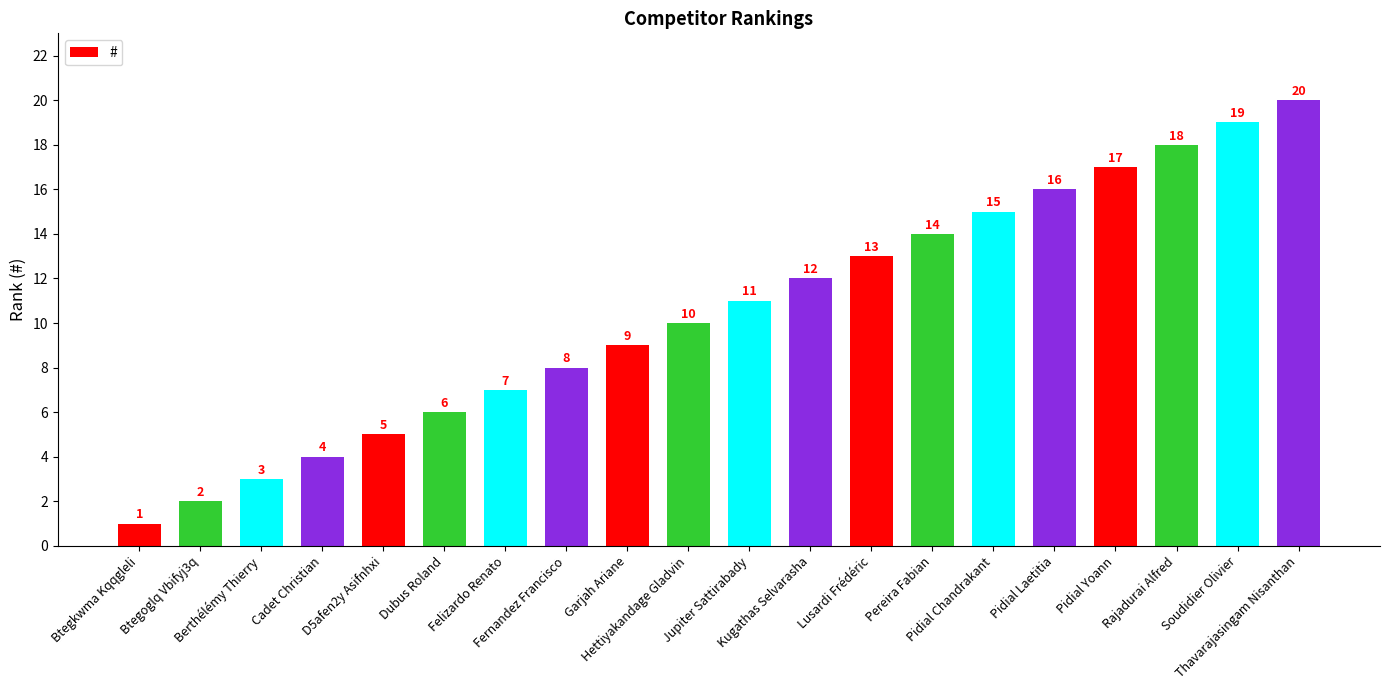

What is the sum of the values at Soudidier Olivier and Kugathas Selvarasha?

31